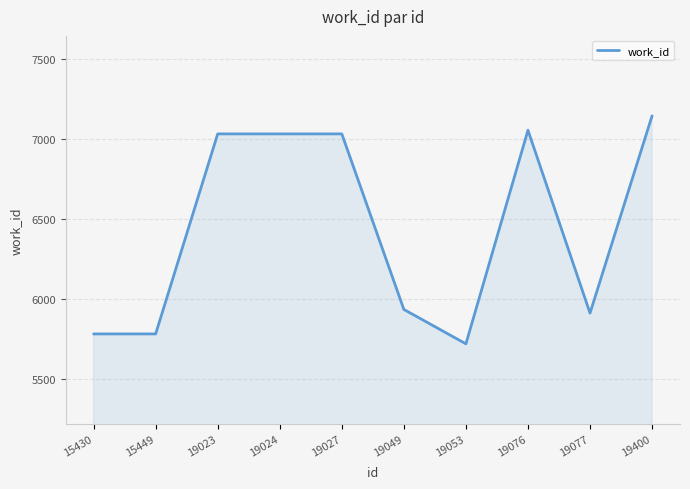

What is the sum of the values at 15449 and 19400?

12930